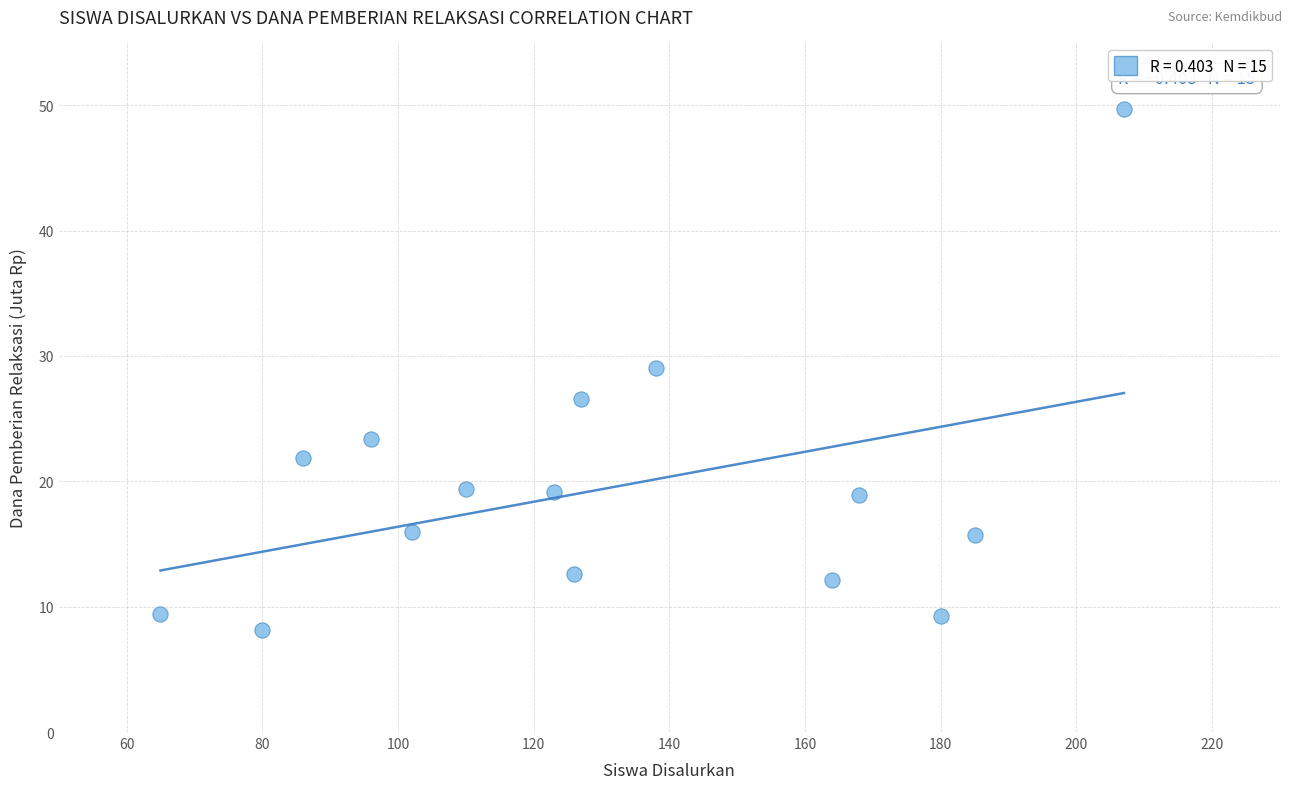

How many data points are displayed?

15